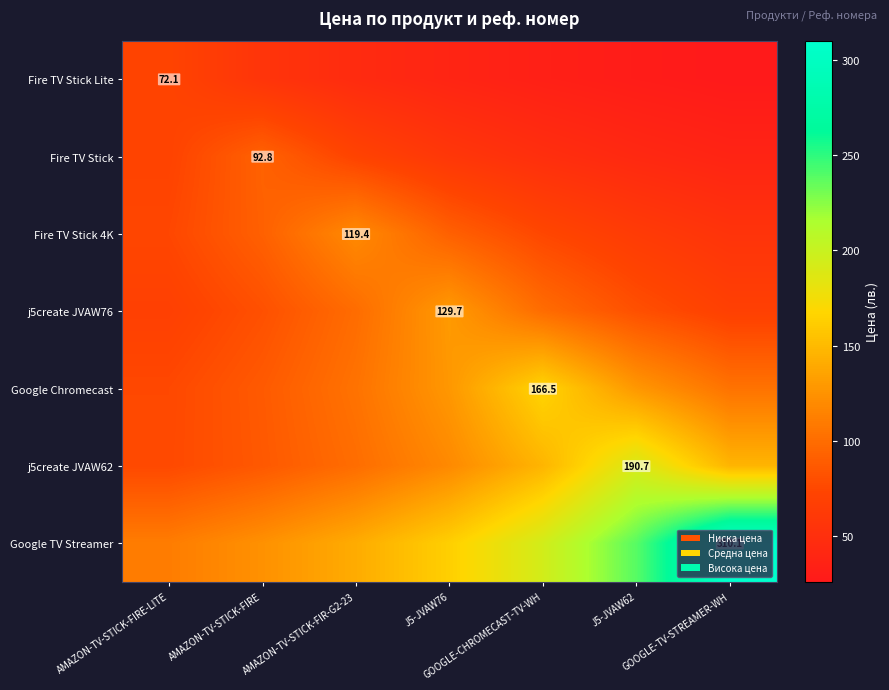

What is the greatest value displayed?

310.1